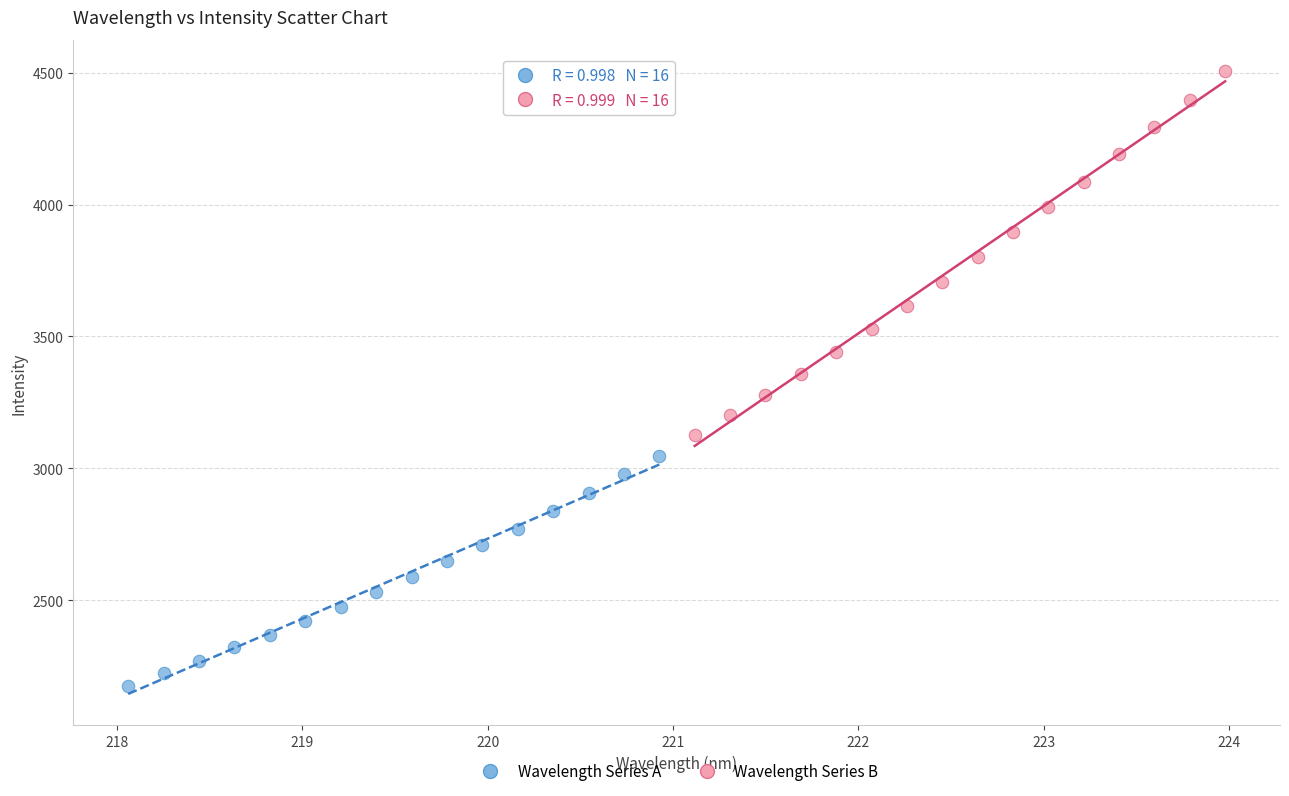

Which series has the widest spread of Y values?

Wavelength Series B